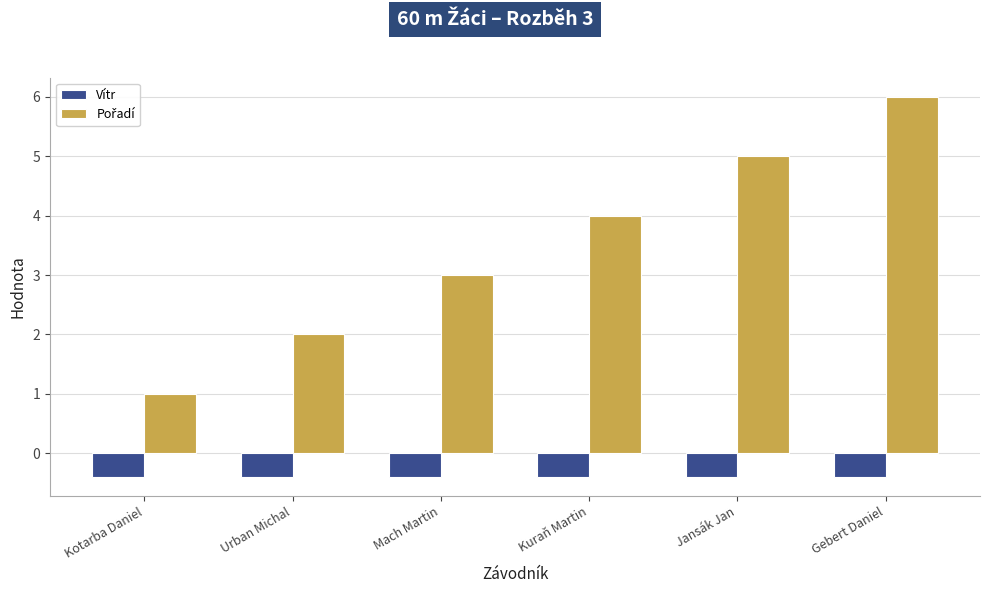

What is the average value of the Vítr series?

-0.4